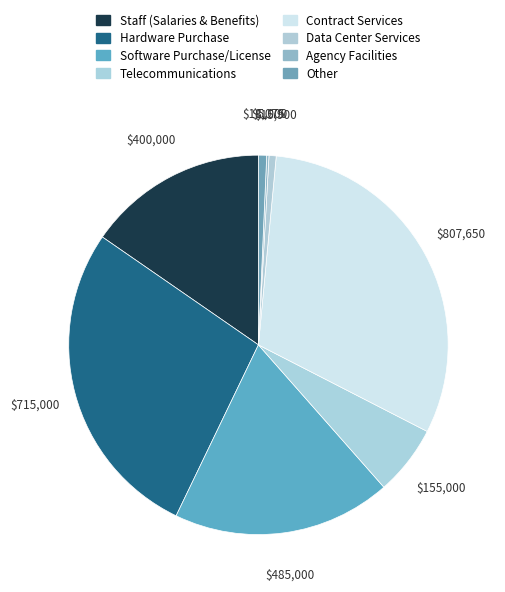

The Data Center Services slice represents 15% of the pie. True or false?

False